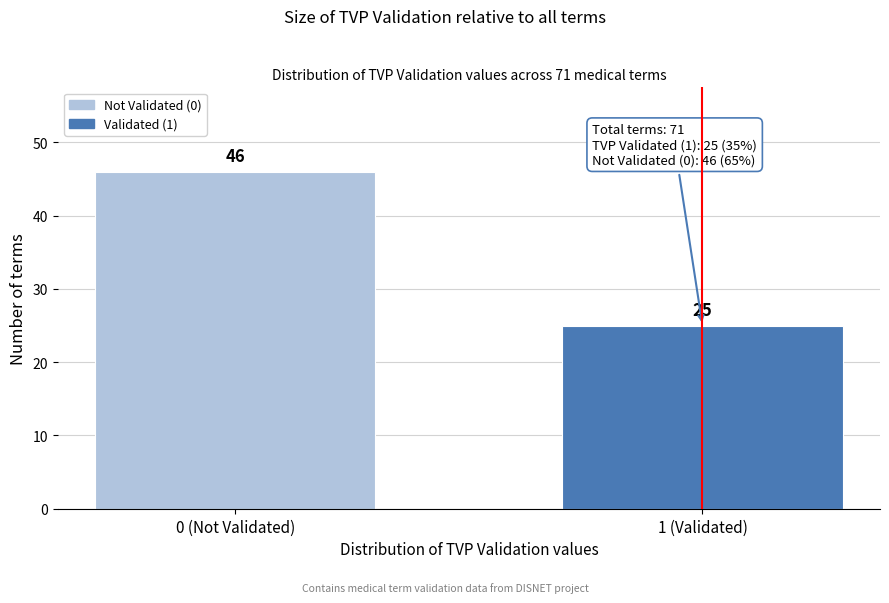

Reading left to right, extract all data points from this chart.

0 (Not Validated)=46	1 (Validated)=25